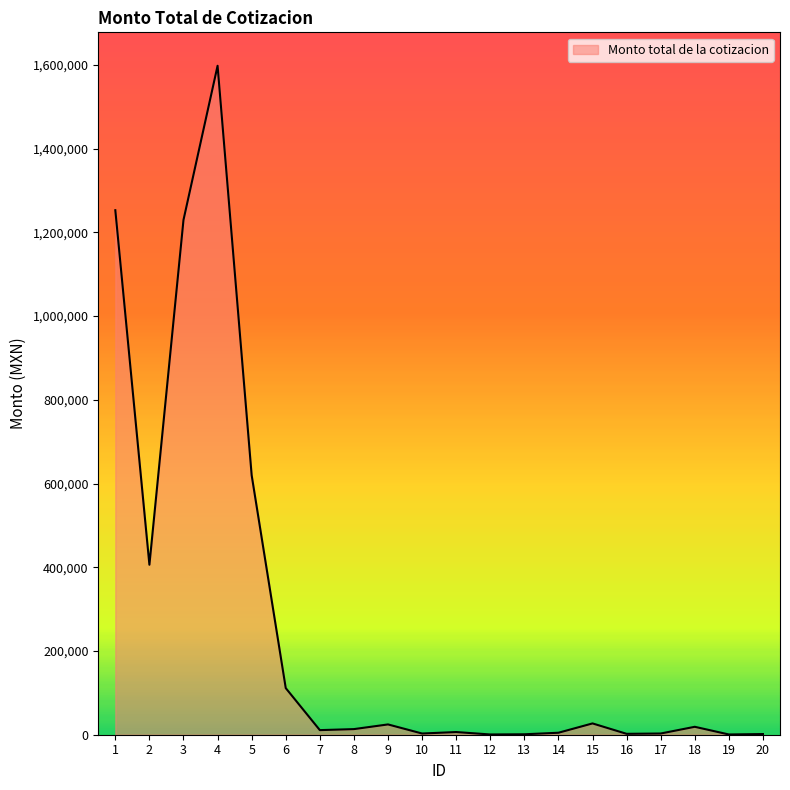

Rank the categories by value from lowest to highest.

12, 19, 13, 20, 16, 10, 17, 14, 11, 7, 8, 18, 9, 15, 6, 2, 5, 3, 1, 4